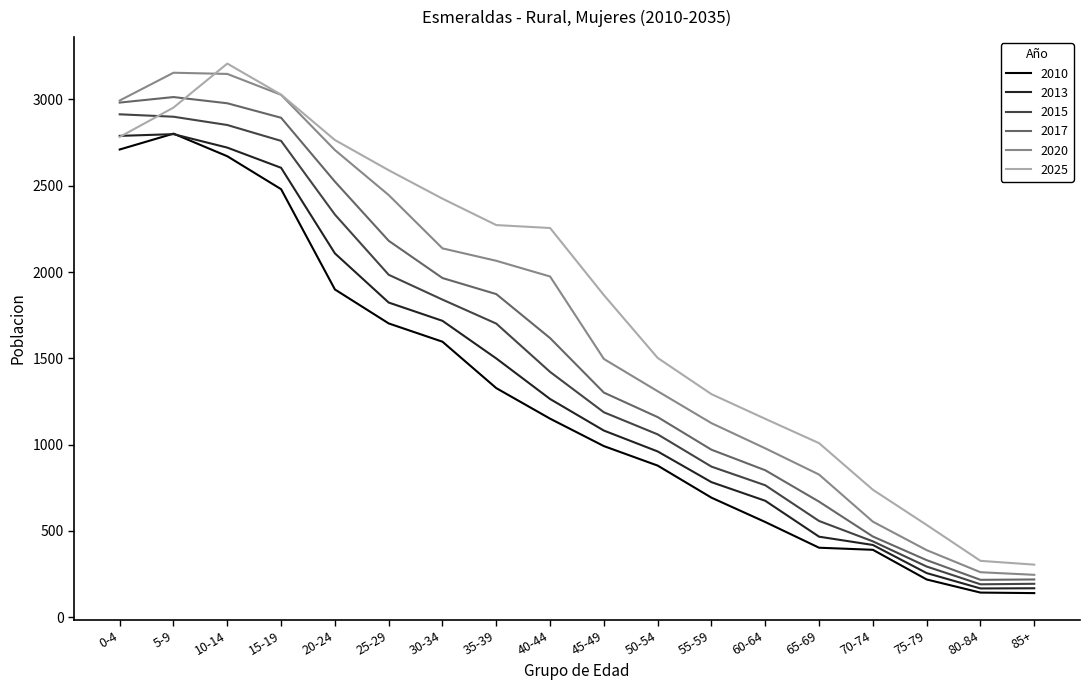

True or false: 2020 and 2013 intersect in this chart.

False